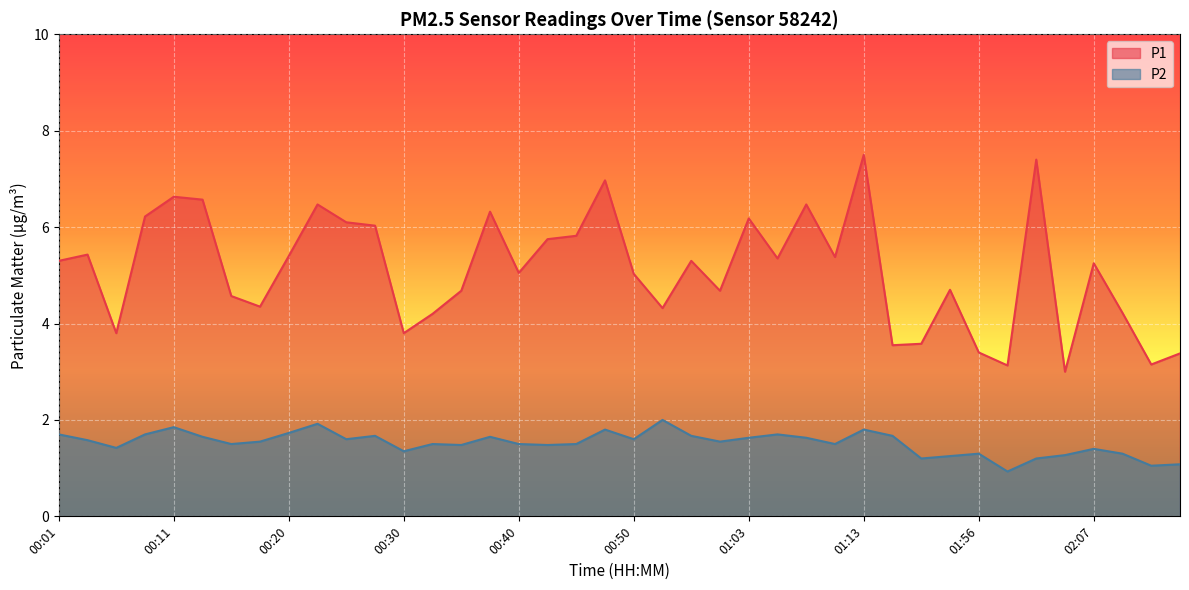

What is the label of the 28th point from the right?

00:30